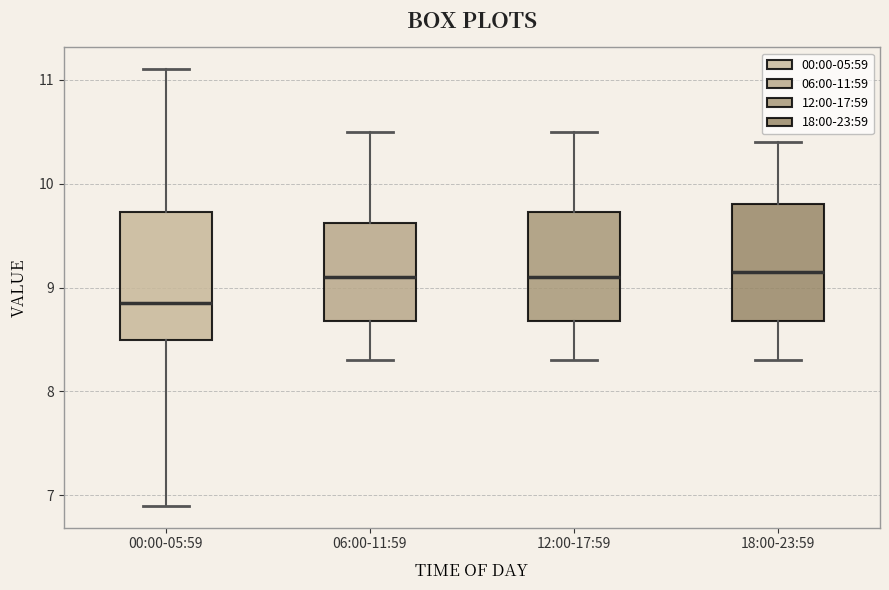

Where does the lower whisker of the box for 00:00-05:59 end on the y-axis? The values are not printed on the chart, so give them approximately, as read against the axis.

6.9